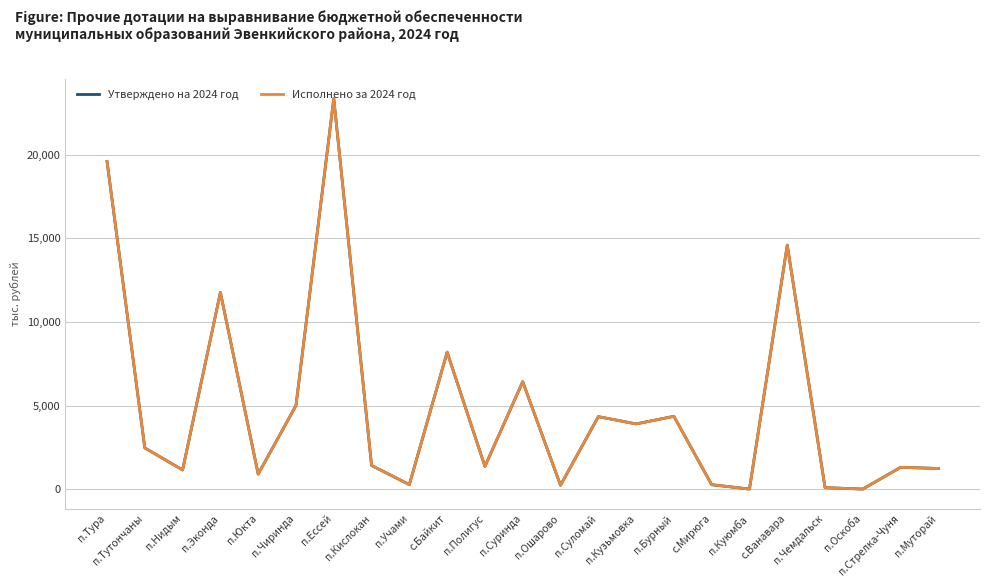

Rank the categories by Утверждено на 2024 год value from highest to lowest.

п.Ессей, п.Тура, с.Ванавара, п.Эконда, с.Байкит, п.Суринда, п.Чиринда, п.Бурный, п.Суломай, п.Кузьмовка, п.Тутончаны, п.Кислокан, п.Полигус, п.Стрелка-Чуня, п.Муторай, п.Нидым, п.Юкта, п.Учами, с.Мирюга, п.Ошарово, п.Чемдальск, п.Куюмба, п.Оскоба